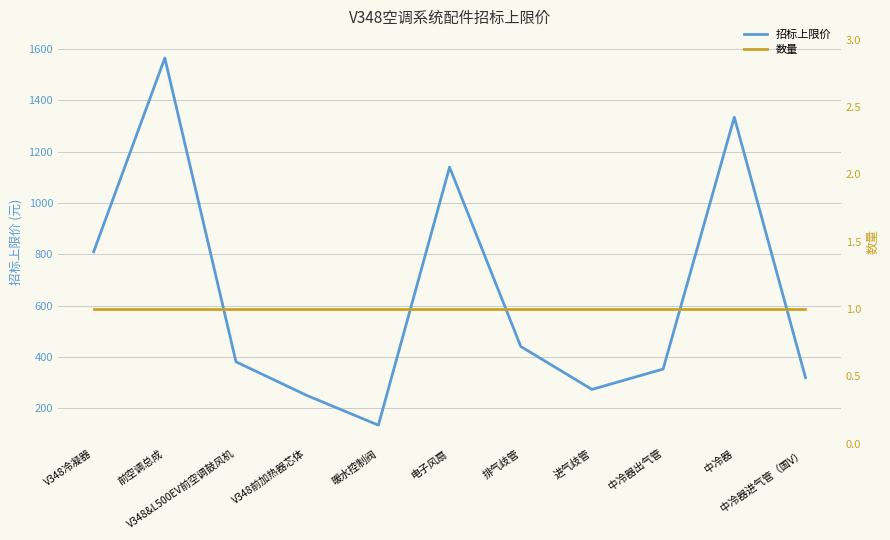

What is the value of the 招标上限价 point at the 3rd from the left?

380.5